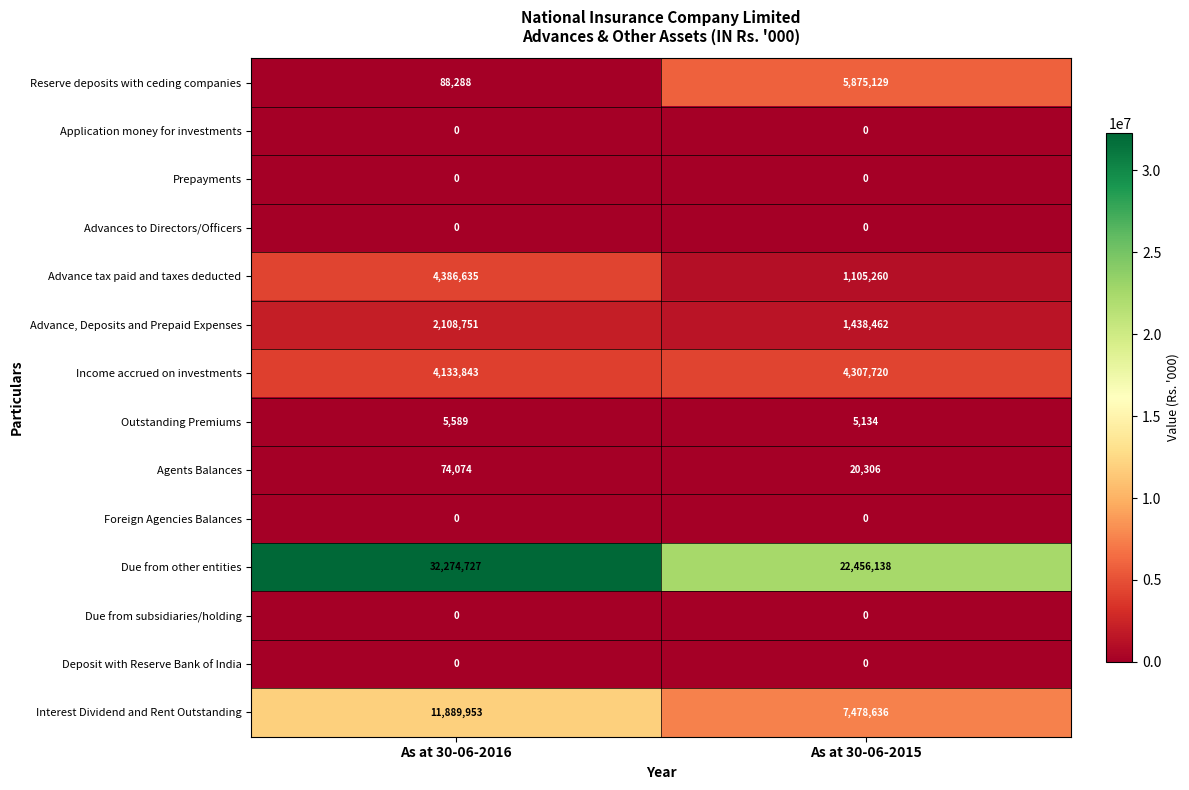

Reading left to right, extract all data points from this chart.

Reserve deposits with ceding companies: 88288	5875129
Application money for investments: 0	0
Prepayments: 0	0
Advances to Directors/Officers: 0	0
Advance tax paid and taxes deducted: 4386635	1105260
Advance, Deposits and Prepaid Expenses: 2108751	1438462
Income accrued on investments: 4133843	4307720
Outstanding Premiums: 5589	5134
Agents Balances: 74074	20306
Foreign Agencies Balances: 0	0
Due from other entities: 32274727	22456138
Due from subsidiaries/holding: 0	0
Deposit with Reserve Bank of India: 0	0
Interest Dividend and Rent Outstanding: 11889953	7478636